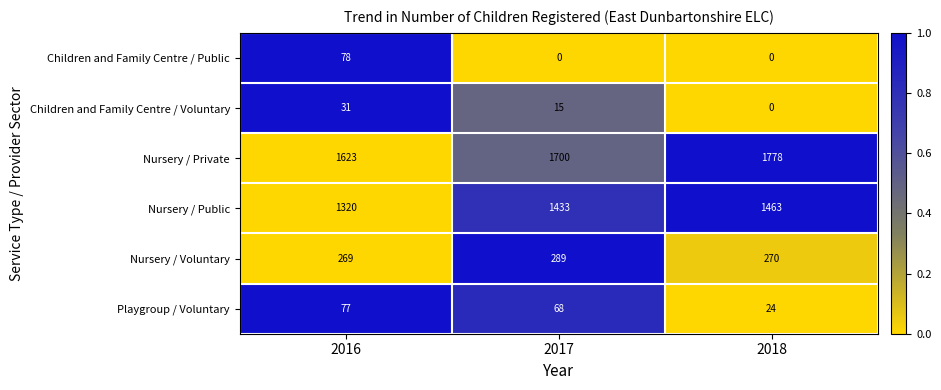

Is it true that Children and Family Centre / Voluntary equals 15 at 2017?

True